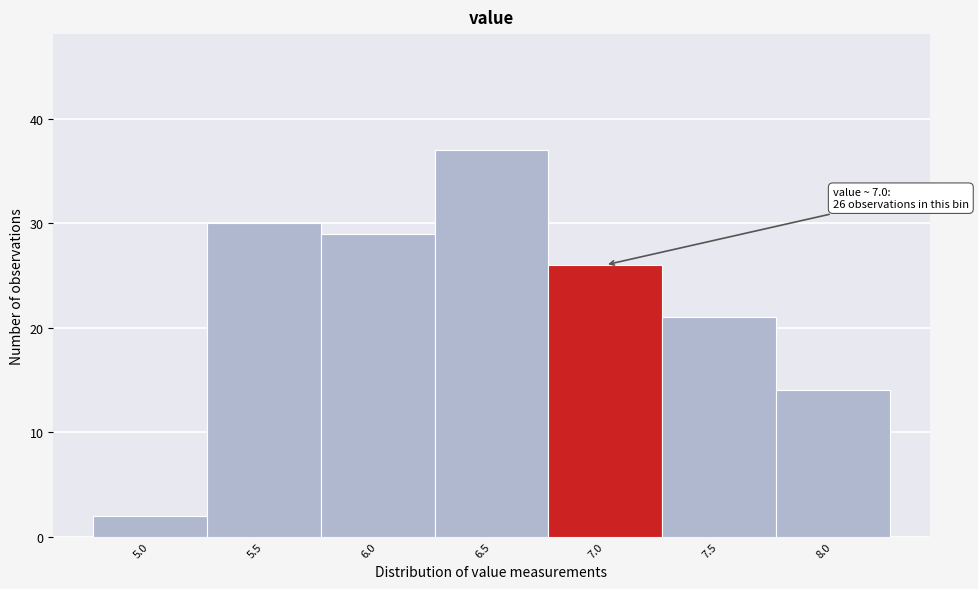

Reading right to left, list all the values displayed in this chart.

14	21	26	37	29	30	2